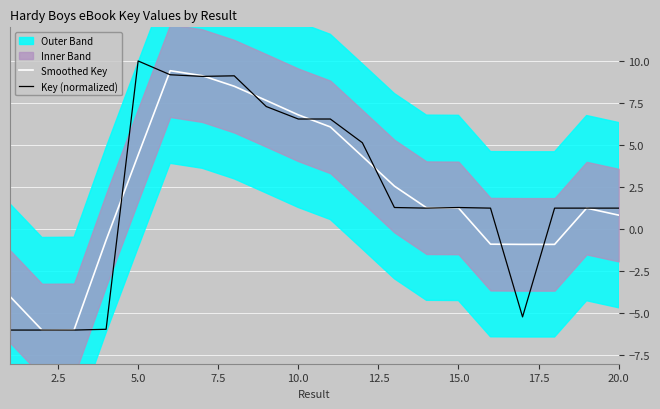

In Key (normalized), how many points are lower than both neighbors (excluding endpoints)?

4